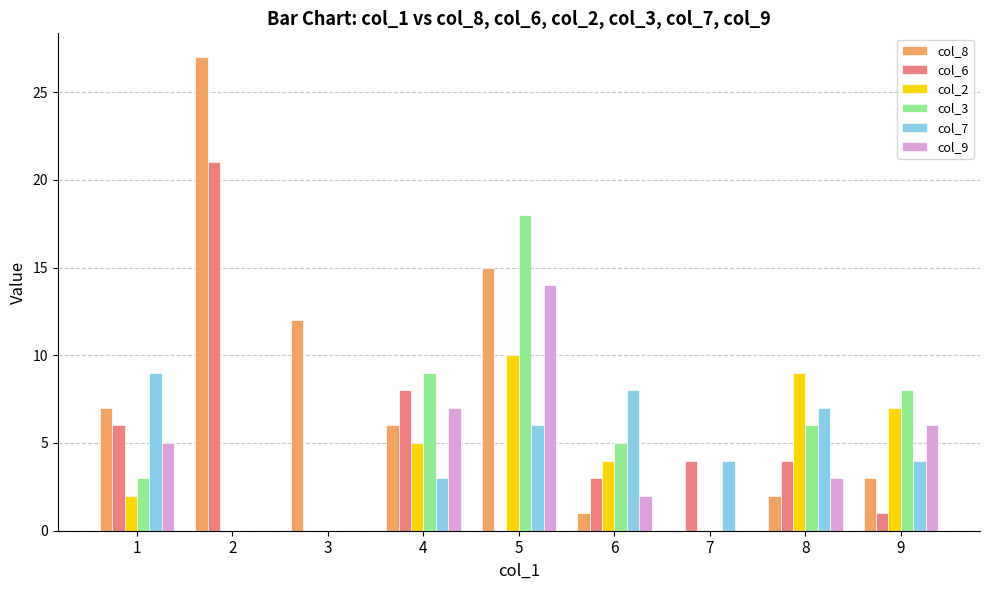

Which series changed the most between 3 and 7?

col_8